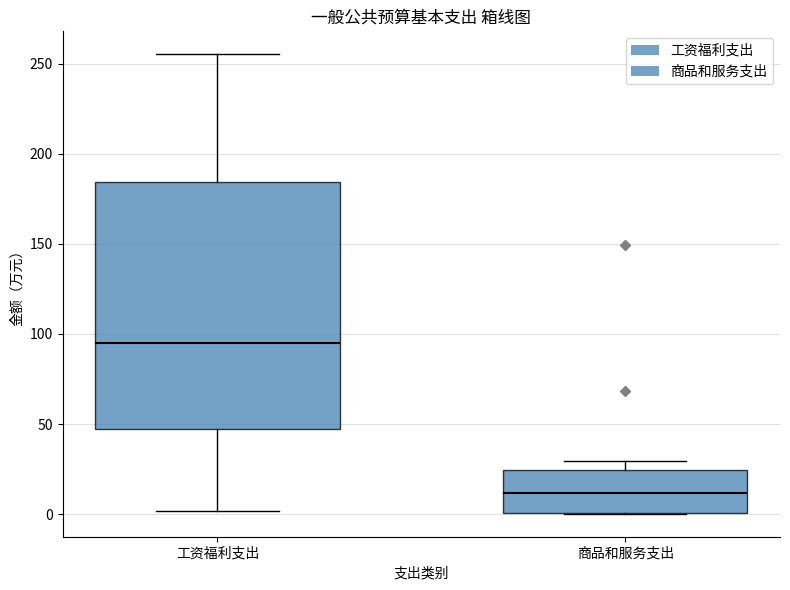

Where is the upper edge of the box for 商品和服务支出 on the y-axis? The values are not printed on the chart, so give them approximately, as read against the axis.

25